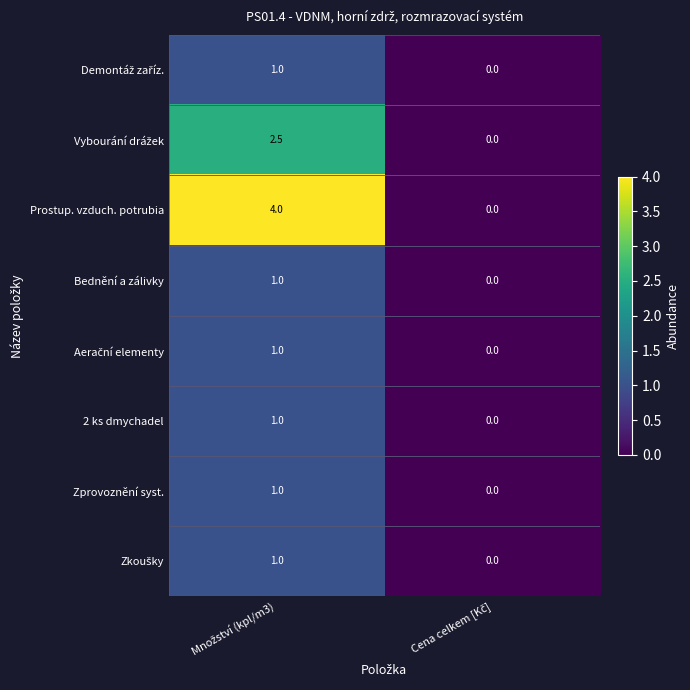

What is the sum of all 2 ks dmychadel values?

1.0